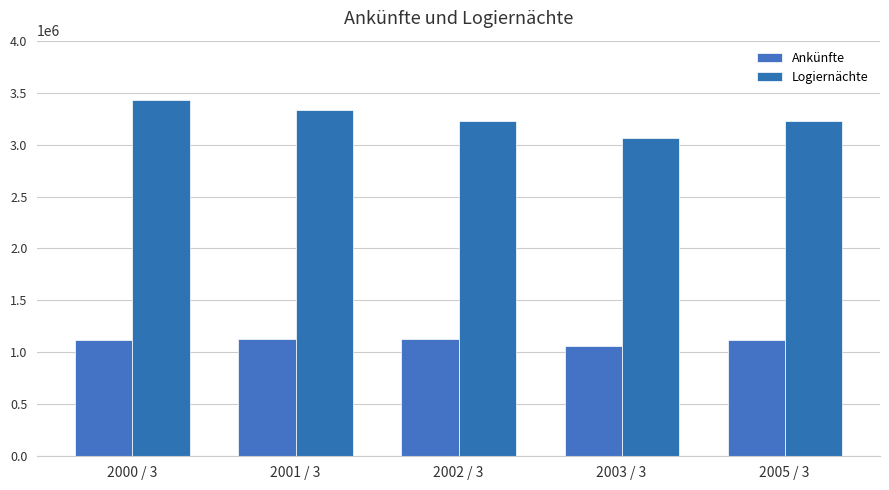

What is the sum of all Logiernächte values?

16287657